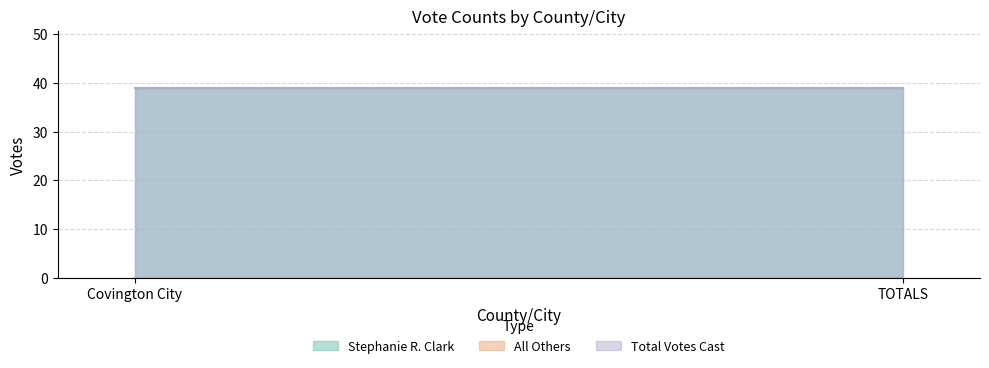

What is the spread (max minus min) of values at Covington City?

39